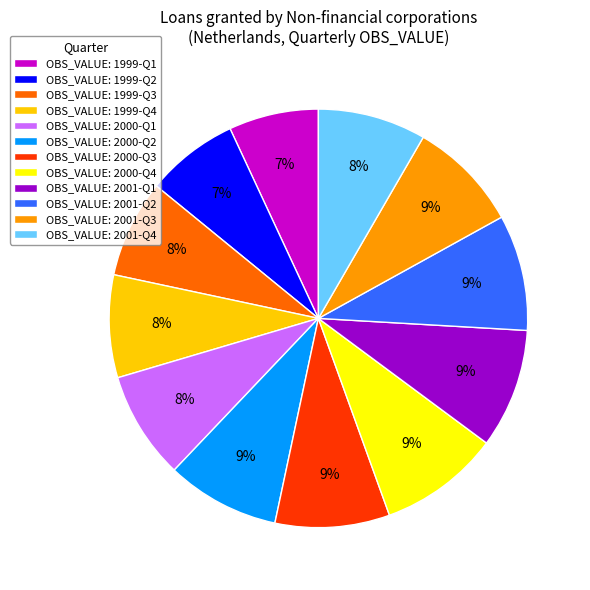

To the nearest percent, what is the difference between the largest and smallest slice percentages?

2%